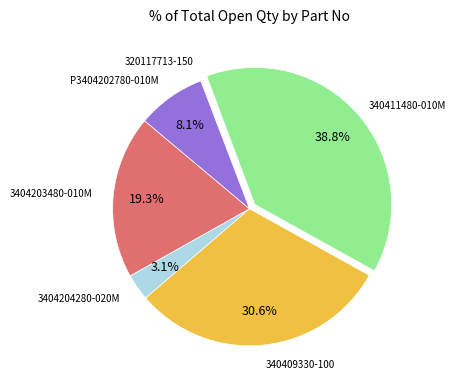

Does any single category account for the majority?

No